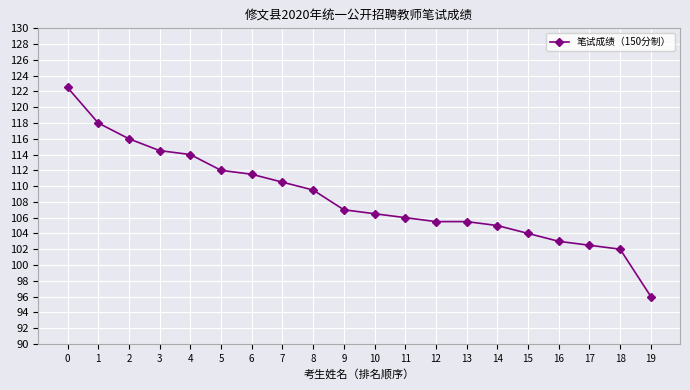

What is the approximate value at 2?

116.0